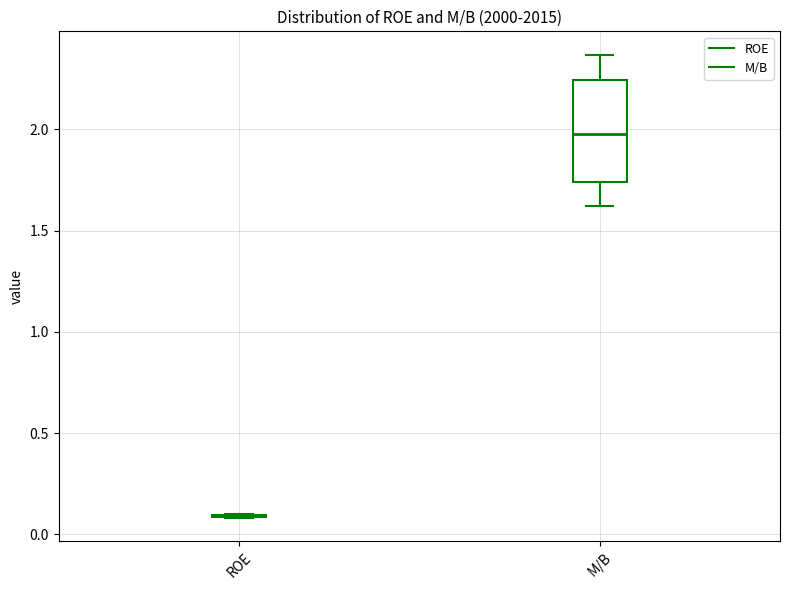

Reading left to right, transcribe this box plot: for each box, give where its median line is, the range the box spans, and where its two whiskers end, as read against the y-axis. The values are not printed on the chart, so give them approximately, as read against the axis.

ROE: box collapsed to a line at 0.10, whiskers 0.10 to 0.10
M/B: median 2.00, box 1.75 to 2.25, whiskers 1.60 to 2.35